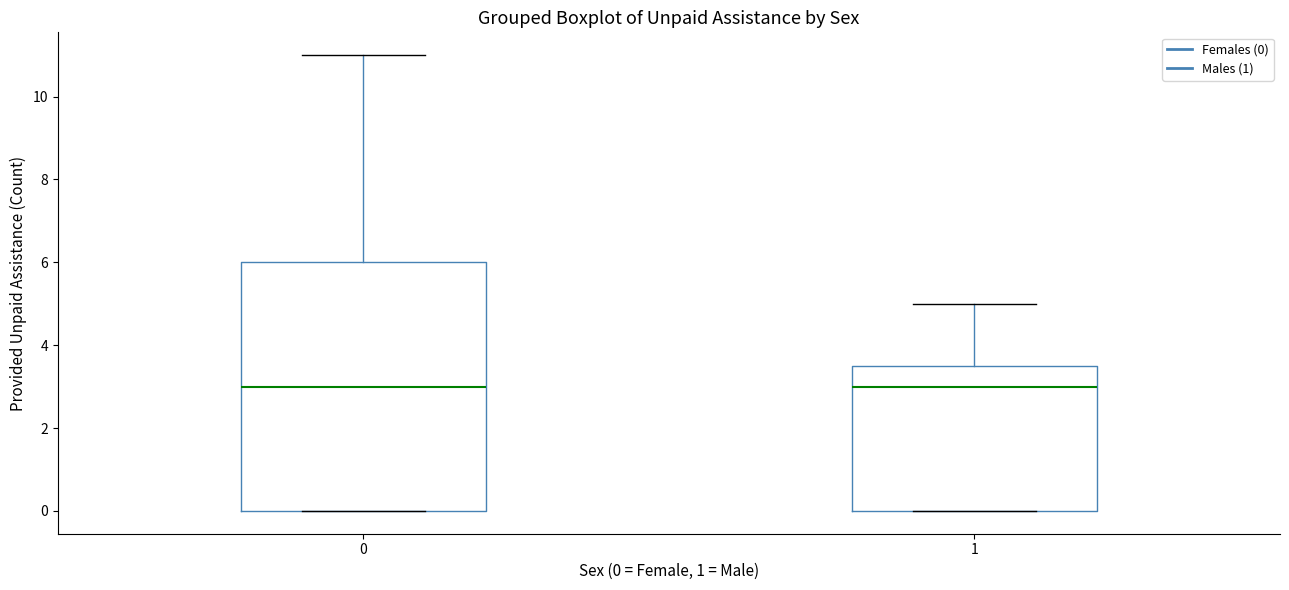

Reading left to right, transcribe this box plot: for each box, give where its median line is, the range the box spans, and where its two whiskers end, as read against the y-axis. The values are not printed on the chart, so give them approximately, as read against the axis.

0: median 3.0, box 0.0 to 6.0, whiskers 0.0 to 11.0
1: median 3.0, box 0.0 to 3.6, whiskers 0.0 to 5.0